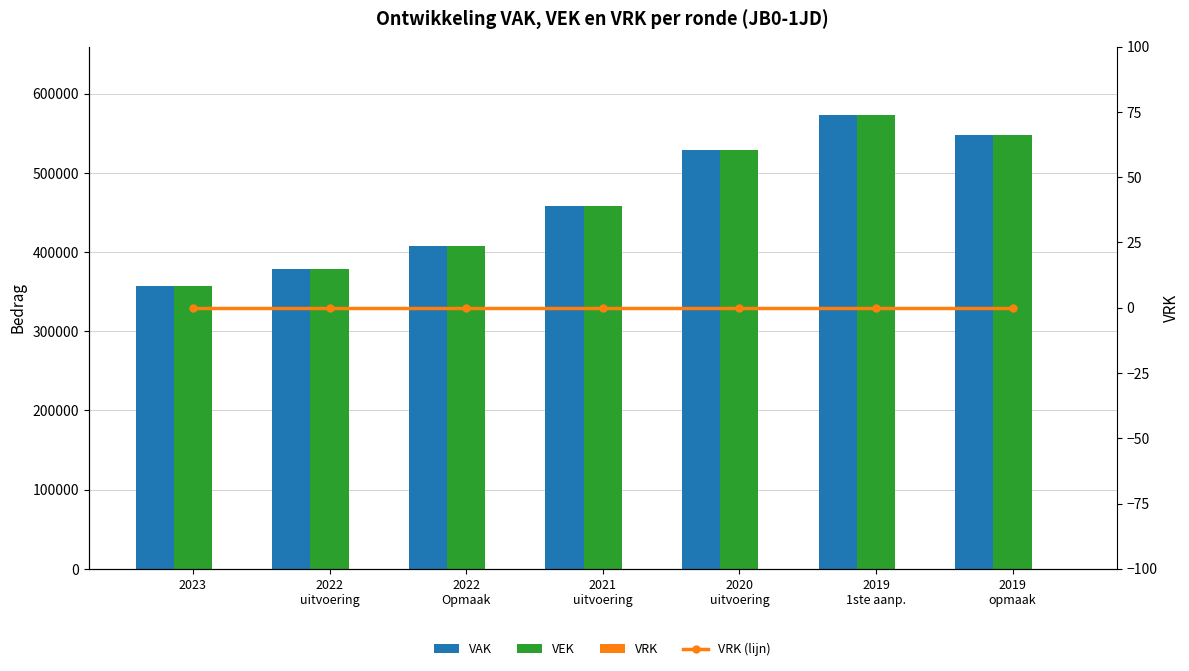

Rank the series by their maximum value, from lowest to highest.

VRK, VRK (lijn), VAK, VEK